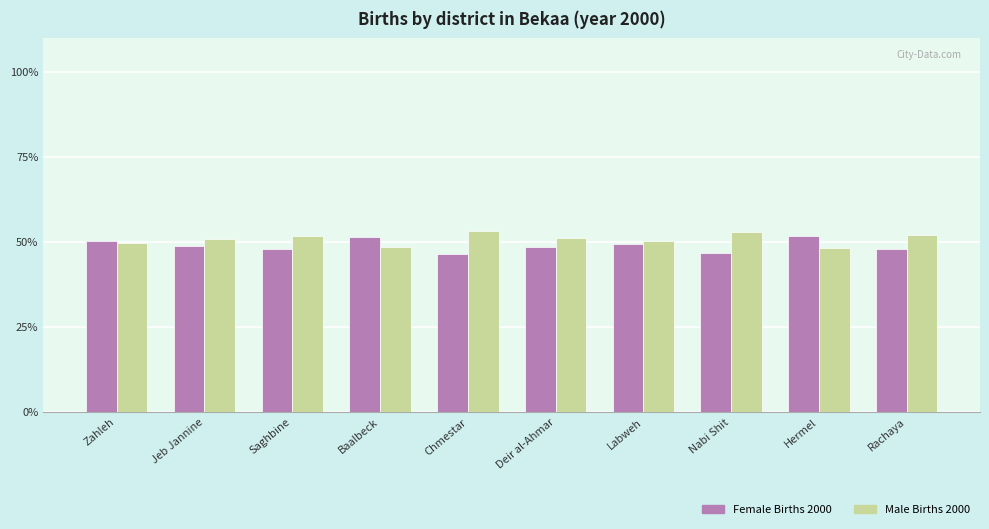

What is the label of the 4th bar from the right?

Labweh